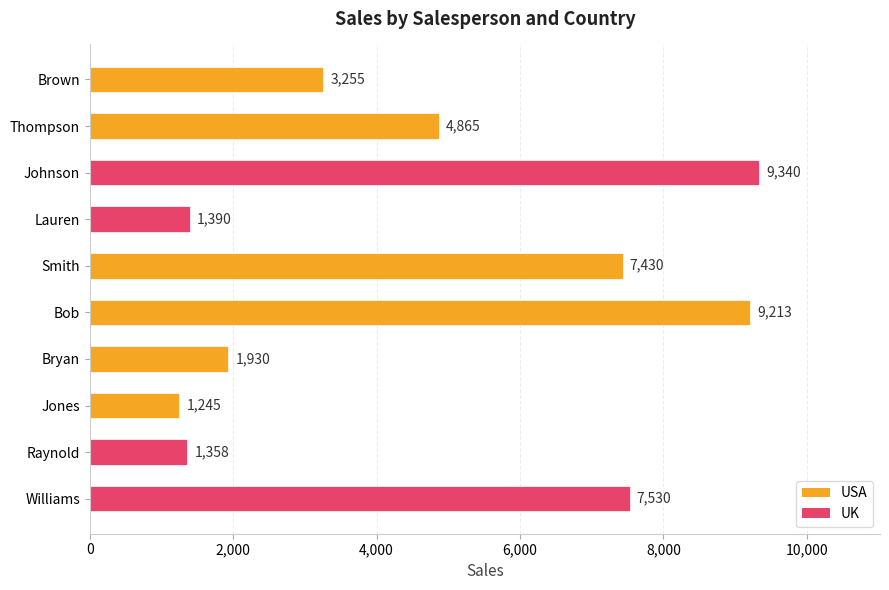

What is the label of the 9th bar from the bottom?

Thompson